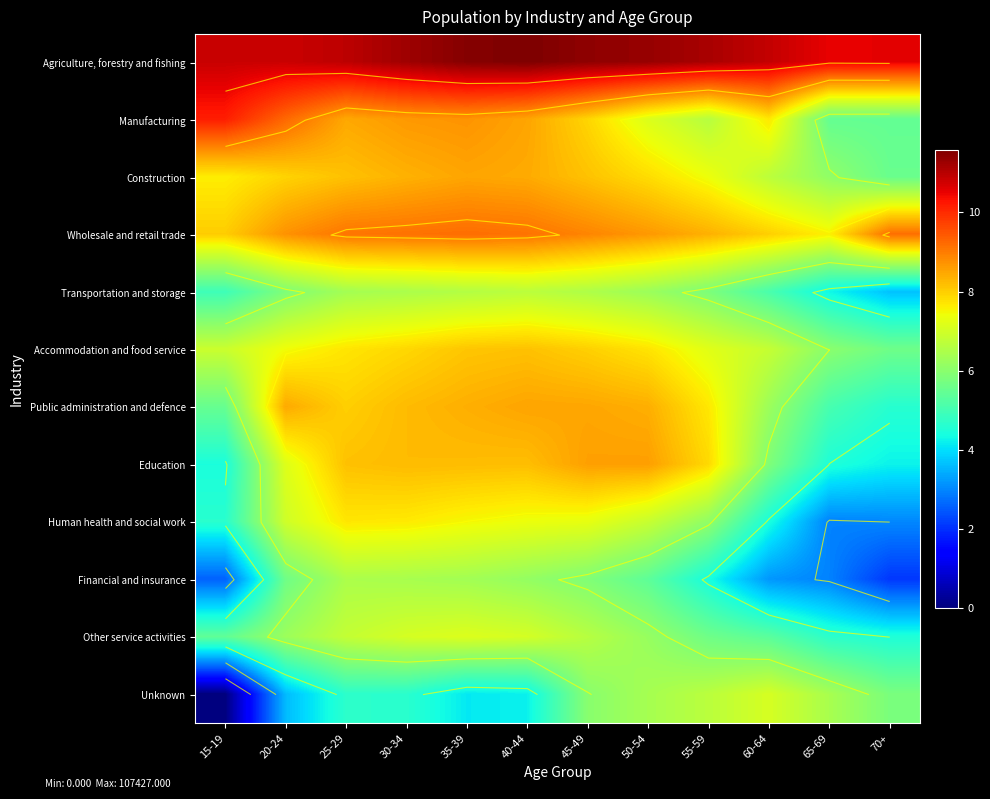

Rank the categories by Agriculture, forestry and fishing value from lowest to highest.

65-69, 70+, 20-24, 15-19, 60-64, 25-29, 55-59, 30-34, 50-54, 45-49, 35-39, 40-44